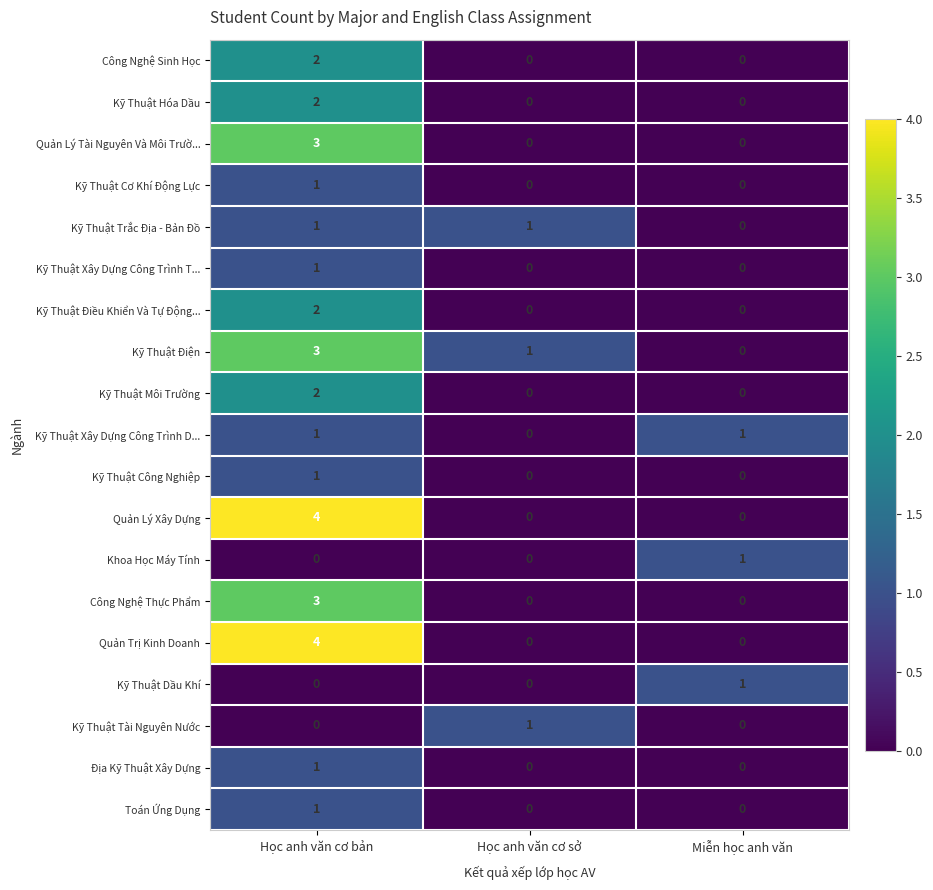

At which label does Kỹ Thuật Xây Dựng Công Trình T... reach its peak?

Học anh văn cơ bản